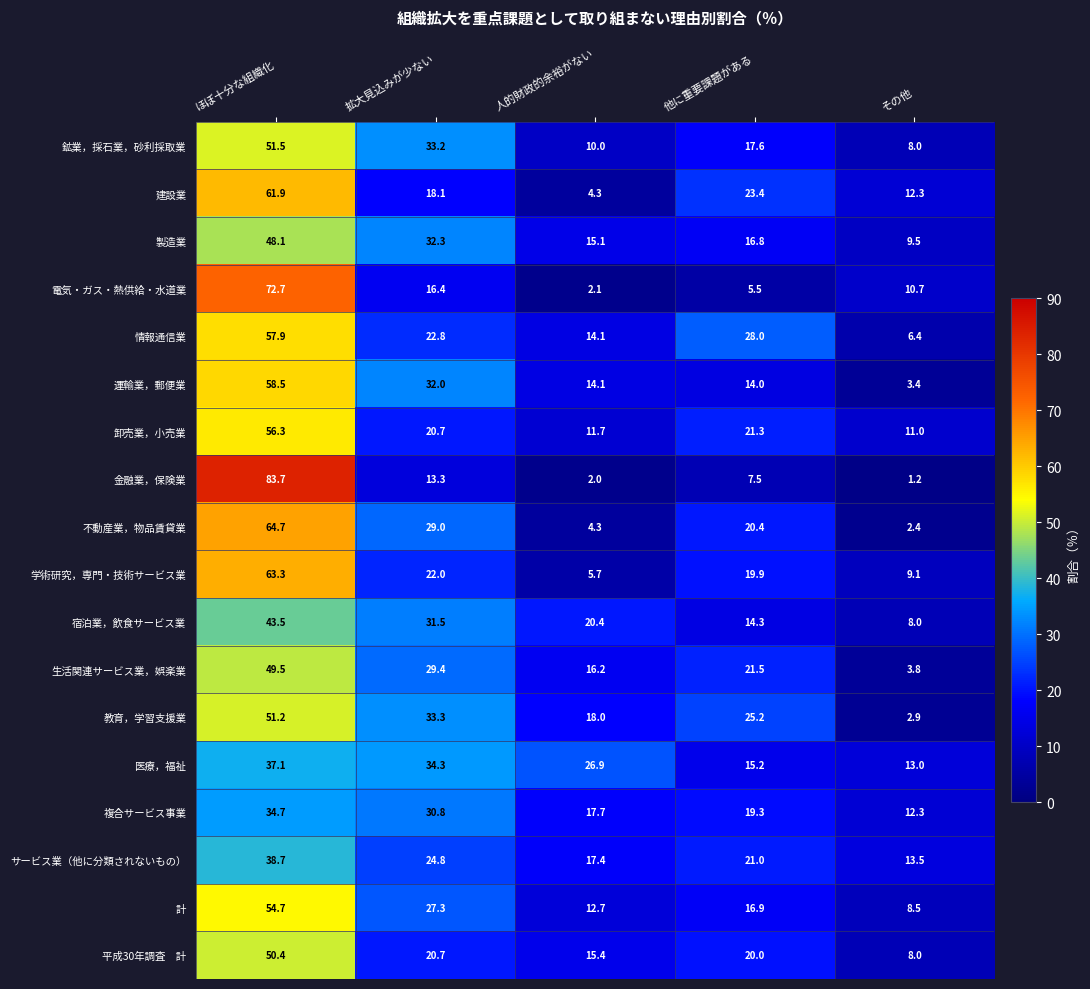

Is it true that 生活関連サービス業，娯楽業 equals 34.1 at 他に重要課題がある?

False